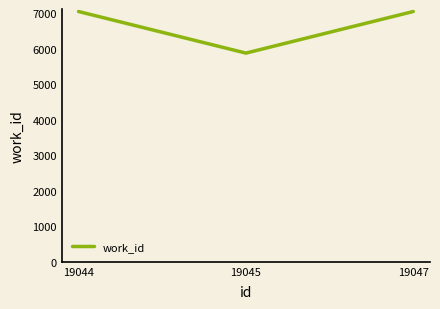

What is the maximum value shown in the chart?

7045